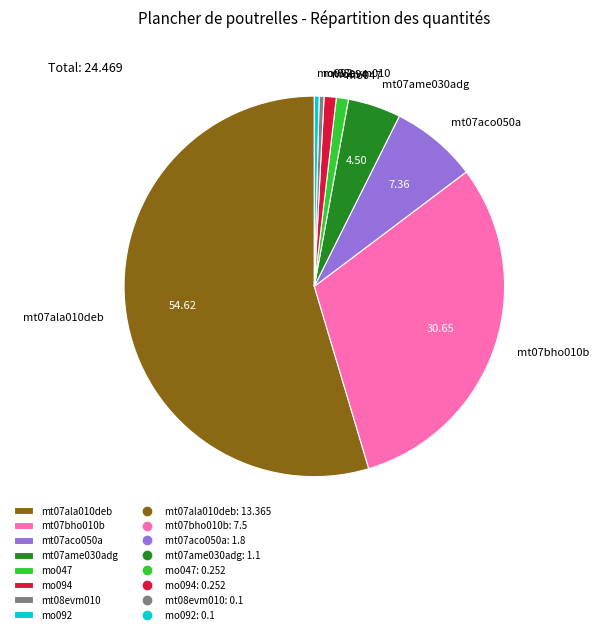

Combined, do mt08evm010 and mt07aco050a account for over 50%?

No